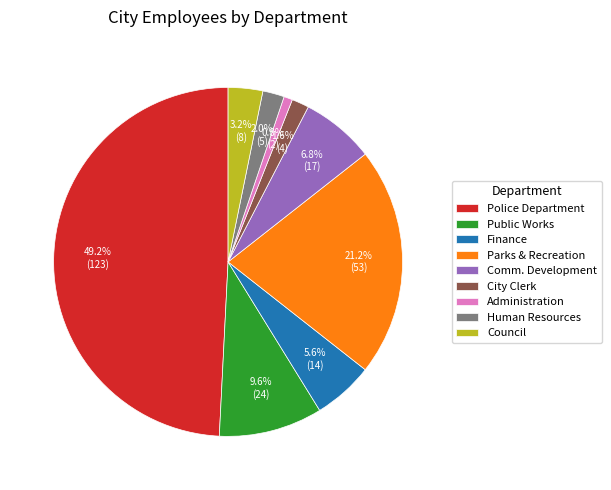

What is the total percentage of Human Resources and Police Department?

51.2%